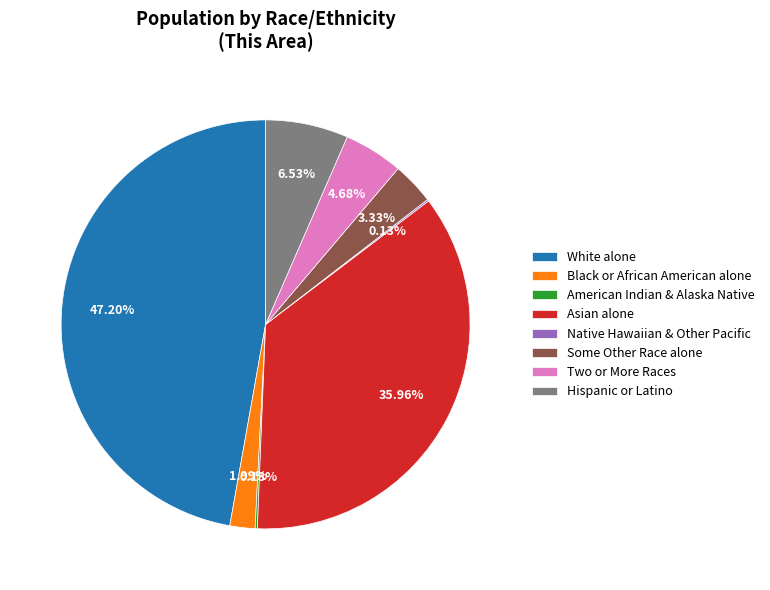

Between Two or More Races and Some Other Race alone, which is larger?

Two or More Races